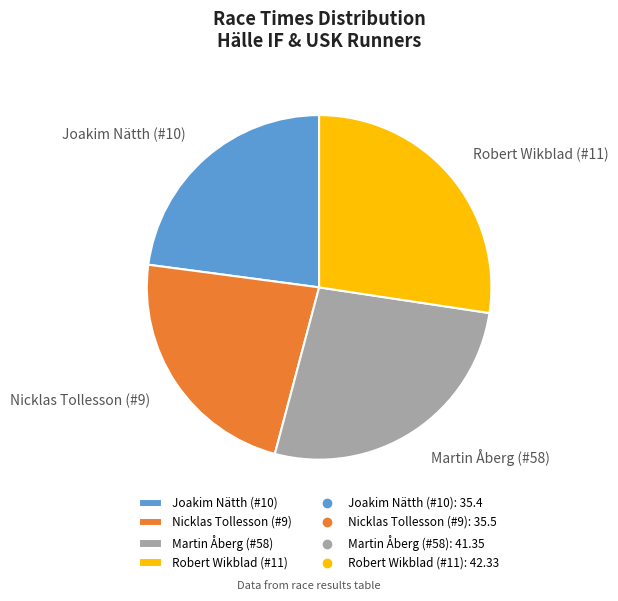

Is the sum of Robert Wikblad (#11) and Martin Åberg (#58) greater than half?

Yes